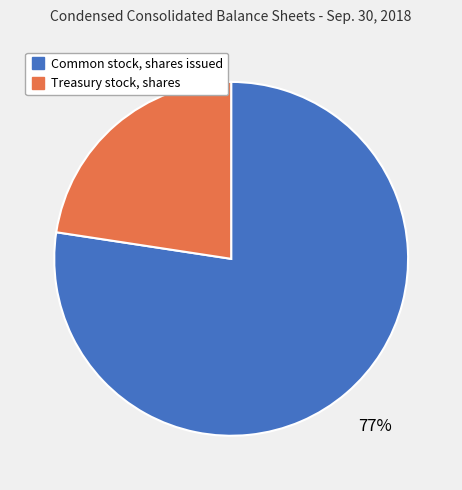

Is it true that Common stock, shares issued is 87% of the pie?

False